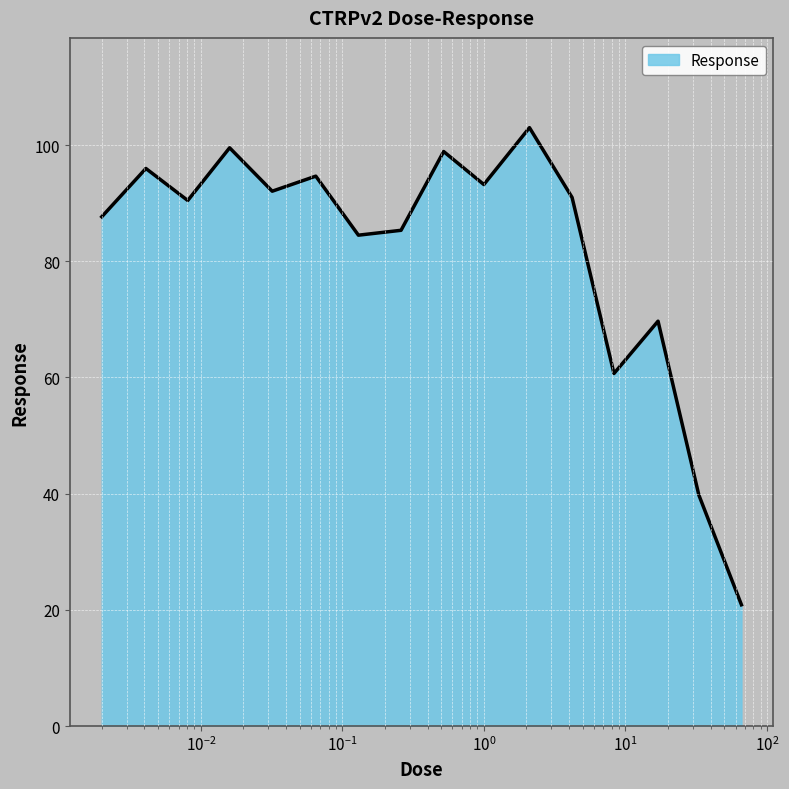

How many categories are shown in the chart?

16